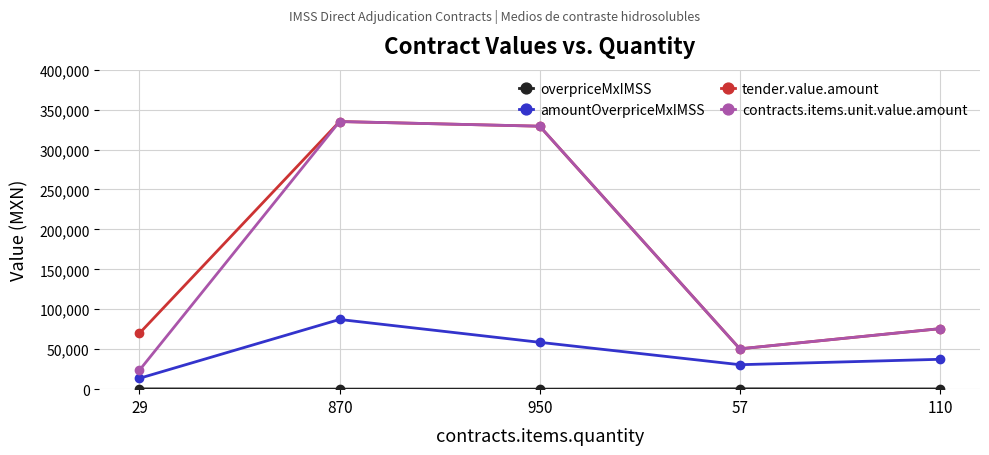

Is the value of contracts.items.unit.value.amount at 57 greater than the value of amountOverpriceMxIMSS at 870?

No